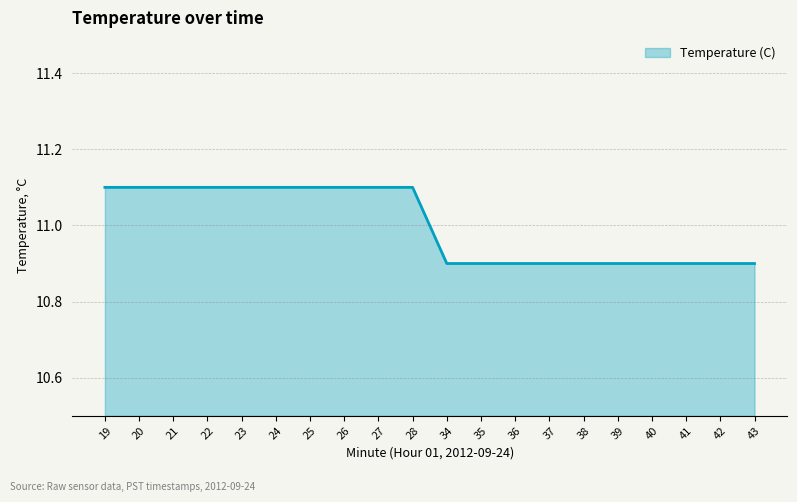

What is the minimum value shown in the chart?

10.9